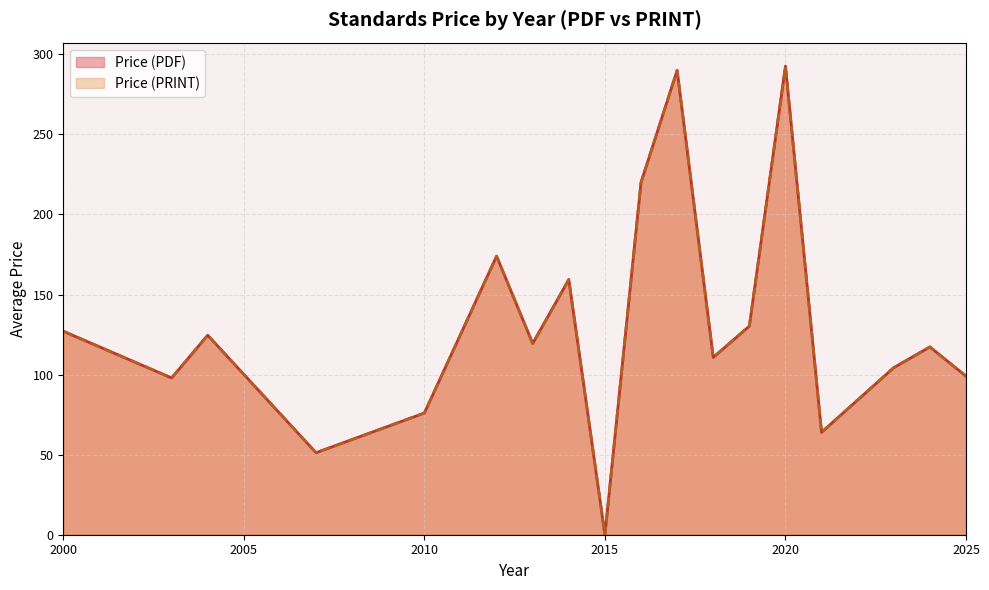

Does the chart have visible grid lines?

Yes